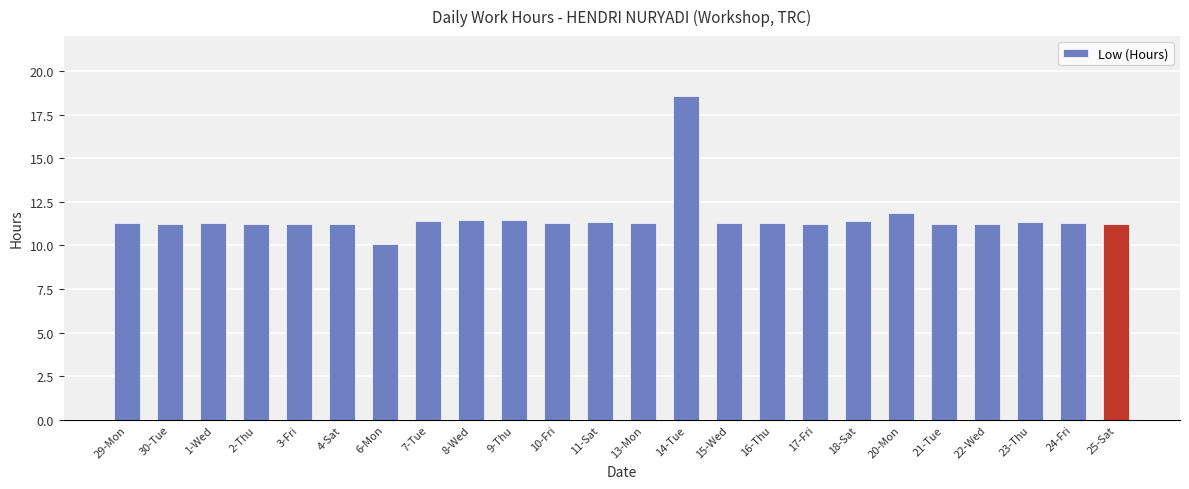

What is the ratio of the value at 16-Thu to the value at 18-Sat?

1.0